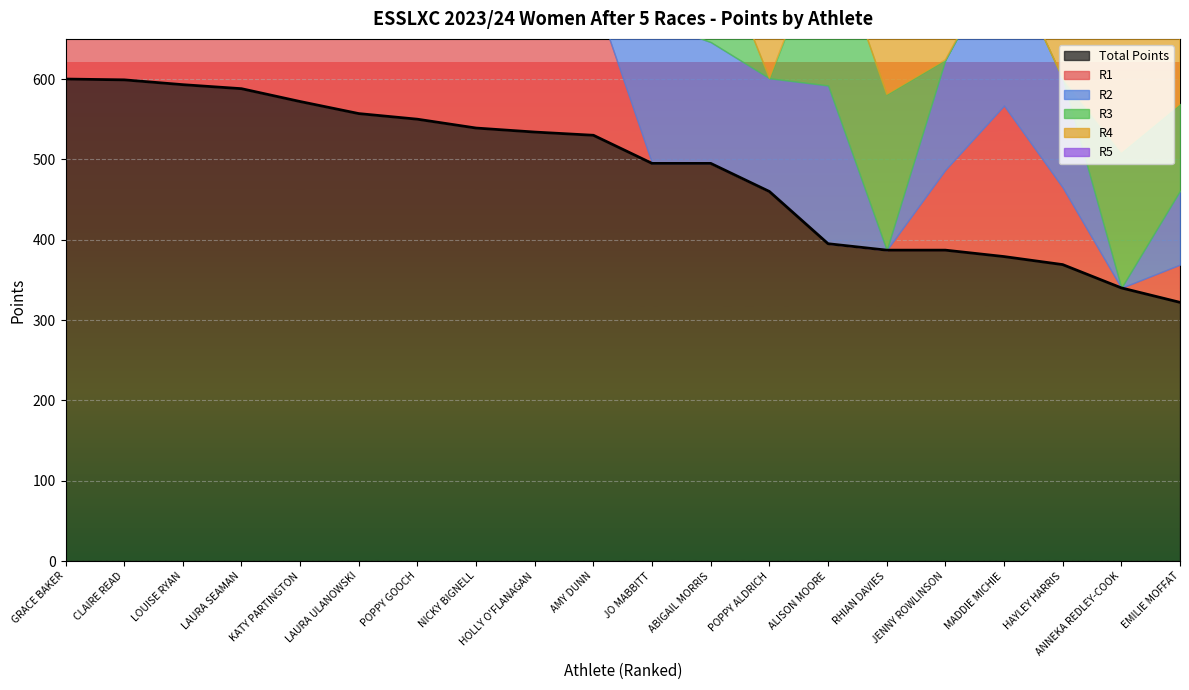

Between HAYLEY HARRIS and LOUISE RYAN, which is larger?

LOUISE RYAN